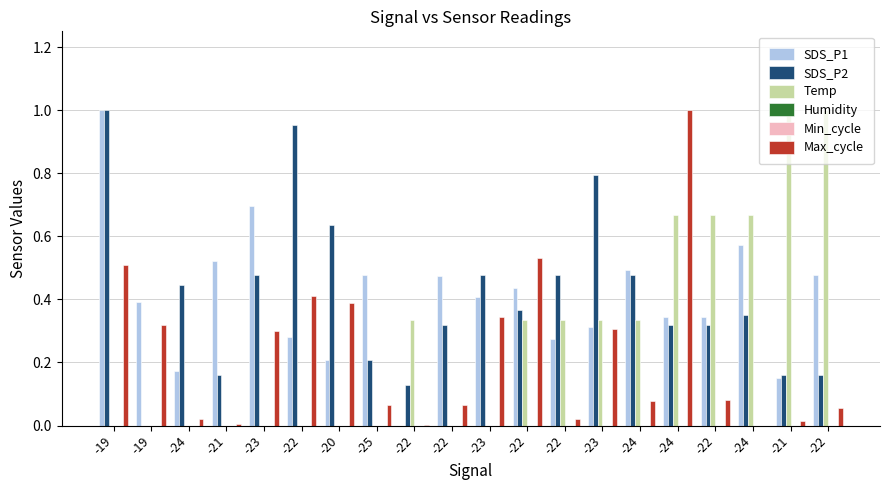

At which category does the chart reach its peak across all series?

-19